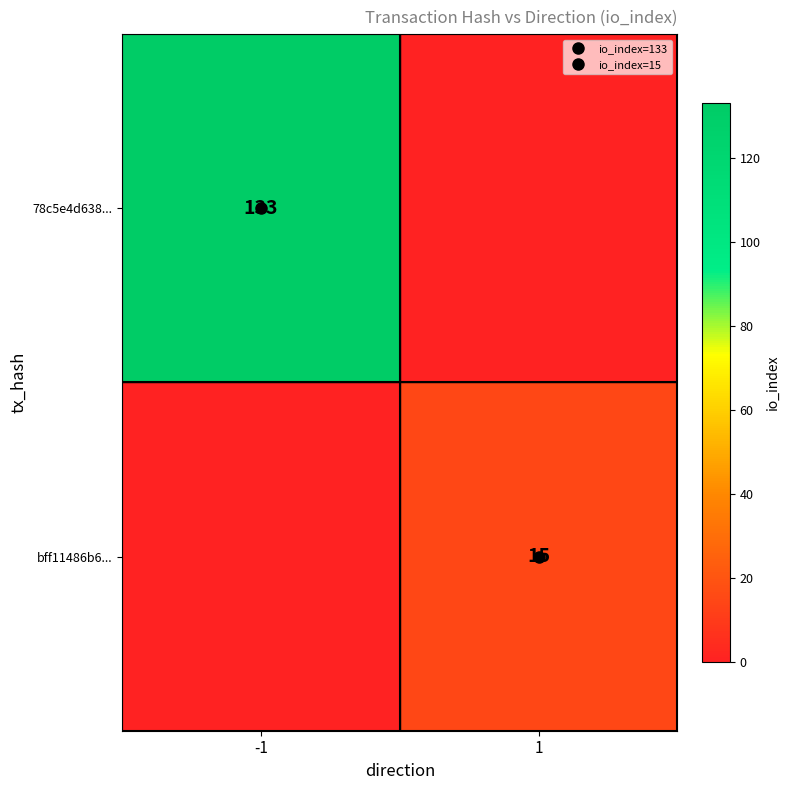

Which category has the lowest value across all series?

1